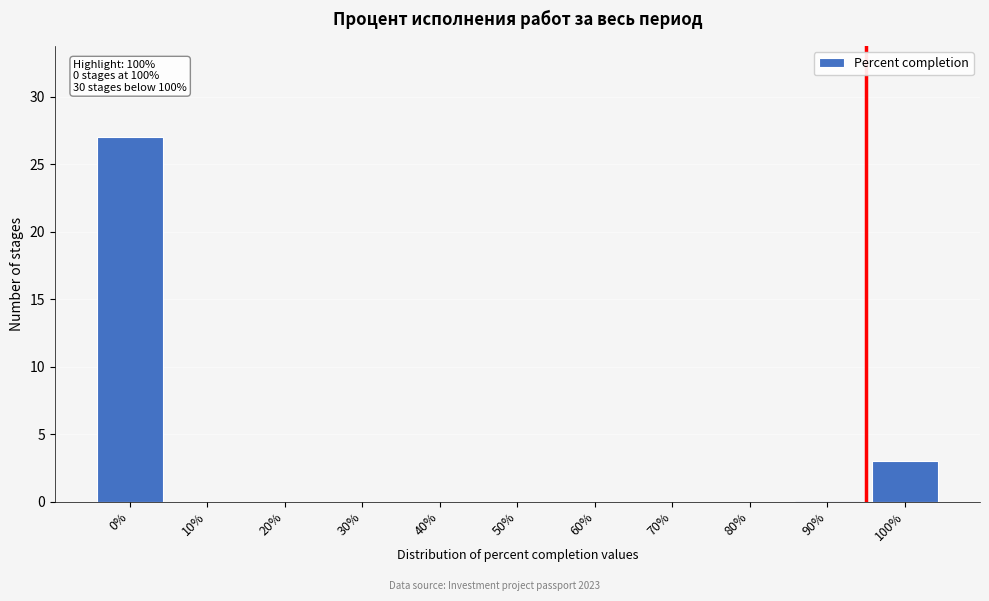

Reading left to right, transcribe all the data shown in this chart.

0%=27	10%=0	20%=0	30%=0	40%=0	50%=0	60%=0	70%=0	80%=0	90%=0	100%=3